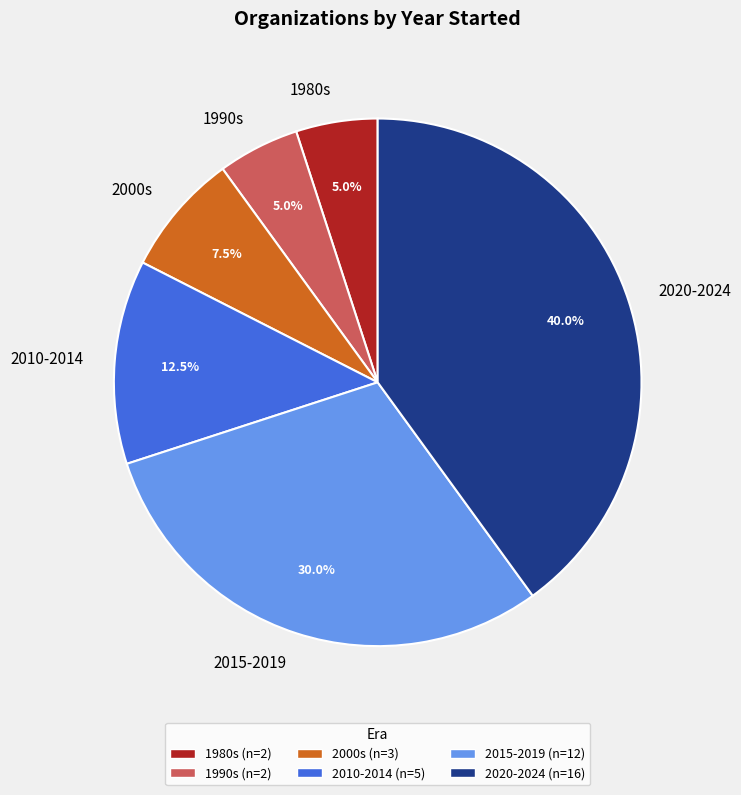

What is the ratio of the value at 2015-2019 to the value at 2010-2014?

2.4